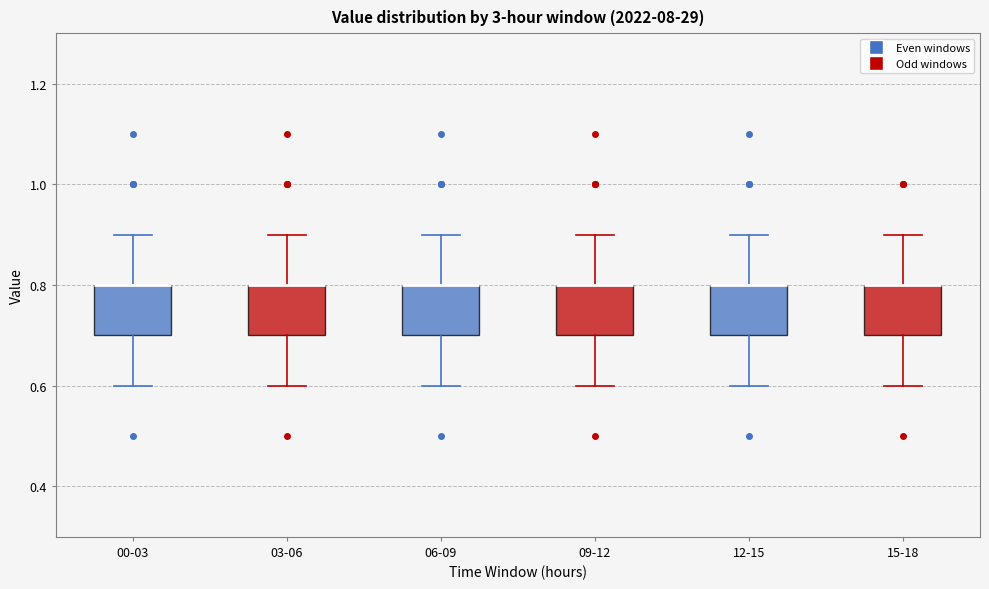

Reading left to right, read every box against the y-axis: the position of its median line, the range the box covers, and the ends of its whiskers. The values are not printed on the chart, so give them approximately, as read against the axis.

00-03: median 0.8 (drawn on the box's upper edge), box 0.7 to 0.8, whiskers 0.6 to 0.9
03-06: median 0.8 (drawn on the box's upper edge), box 0.7 to 0.8, whiskers 0.6 to 0.9
06-09: median 0.8 (drawn on the box's upper edge), box 0.7 to 0.8, whiskers 0.6 to 0.9
09-12: median 0.8 (drawn on the box's upper edge), box 0.7 to 0.8, whiskers 0.6 to 0.9
12-15: median 0.8 (drawn on the box's upper edge), box 0.7 to 0.8, whiskers 0.6 to 0.9
15-18: median 0.8 (drawn on the box's upper edge), box 0.7 to 0.8, whiskers 0.6 to 0.9